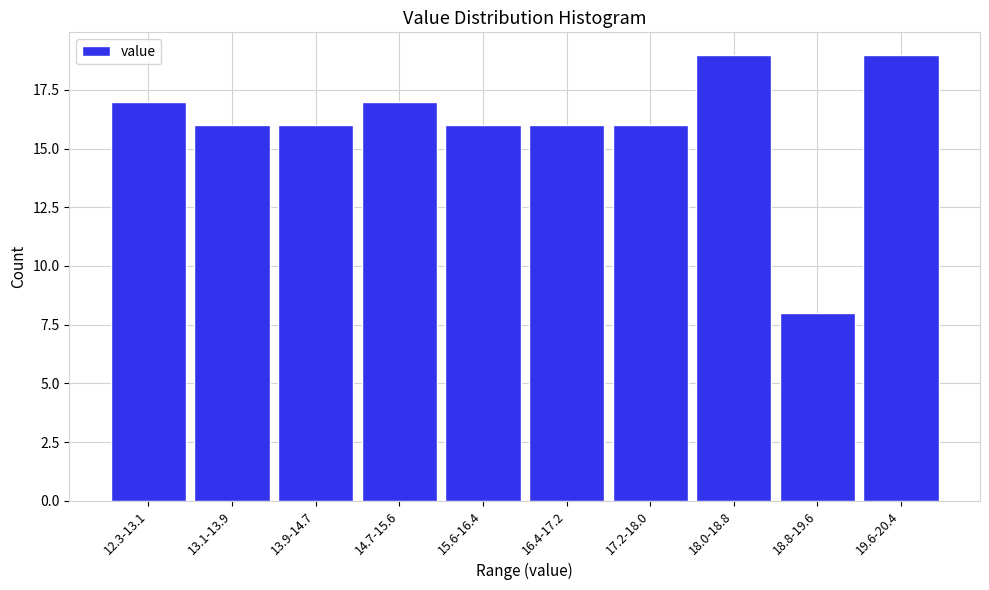

Reading right to left, transcribe all the data shown in this chart.

19.6-20.4=19	18.8-19.6=8	18.0-18.8=19	17.2-18.0=16	16.4-17.2=16	15.6-16.4=16	14.7-15.6=17	13.9-14.7=16	13.1-13.9=16	12.3-13.1=17